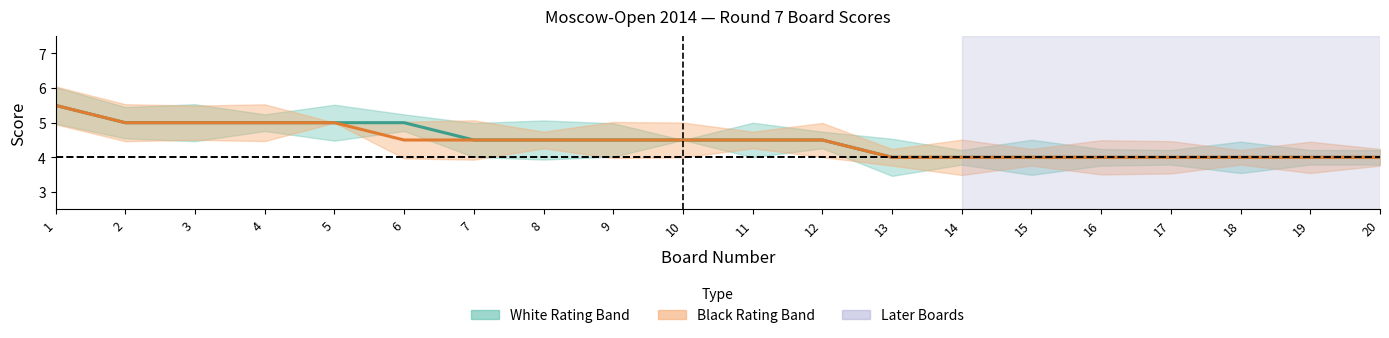

What is the highest value of the White Score series?

5.5